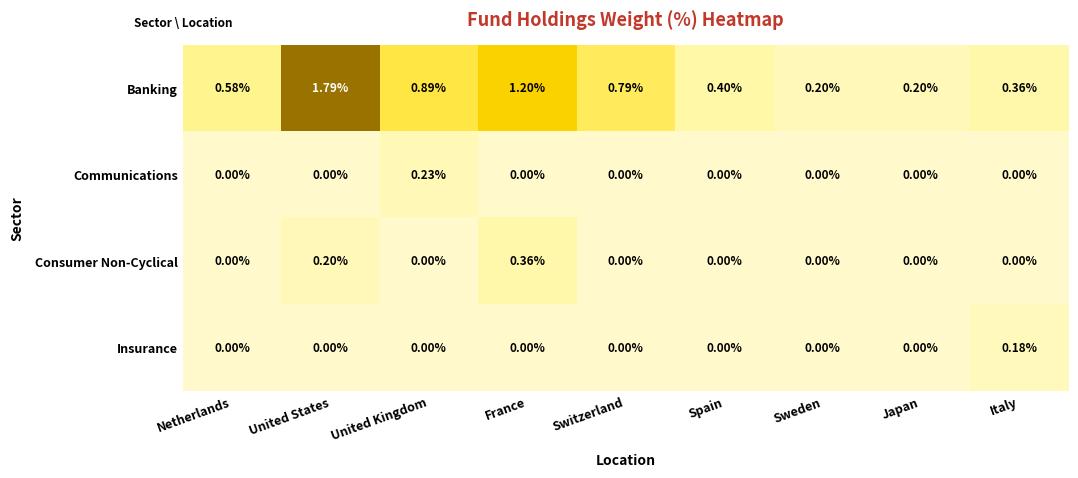

Which category has the highest value across all series?

United States